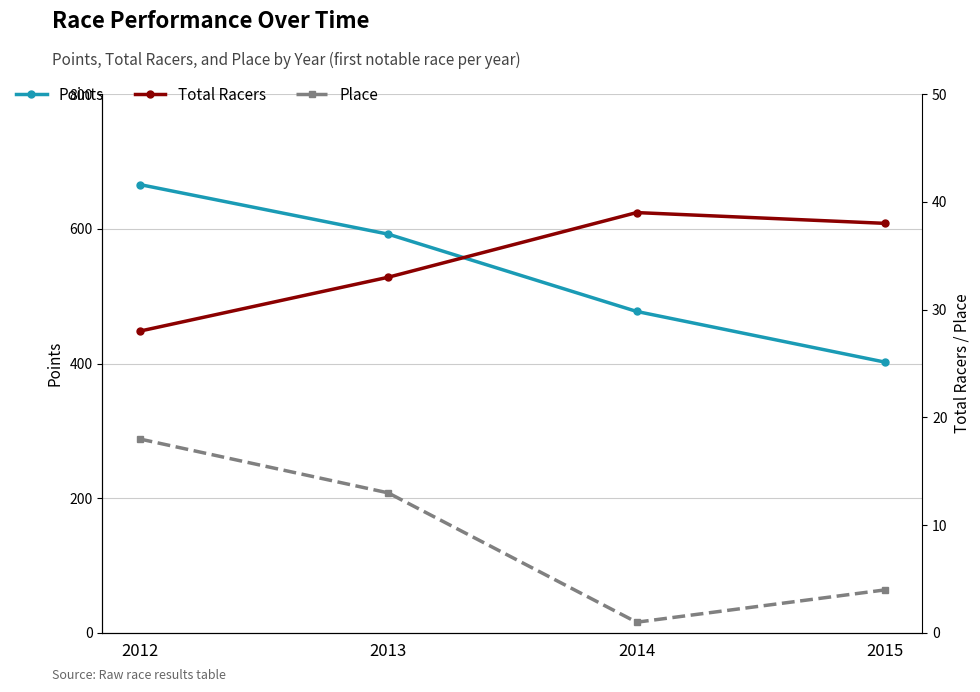

Which series has the largest total across all categories?

Points